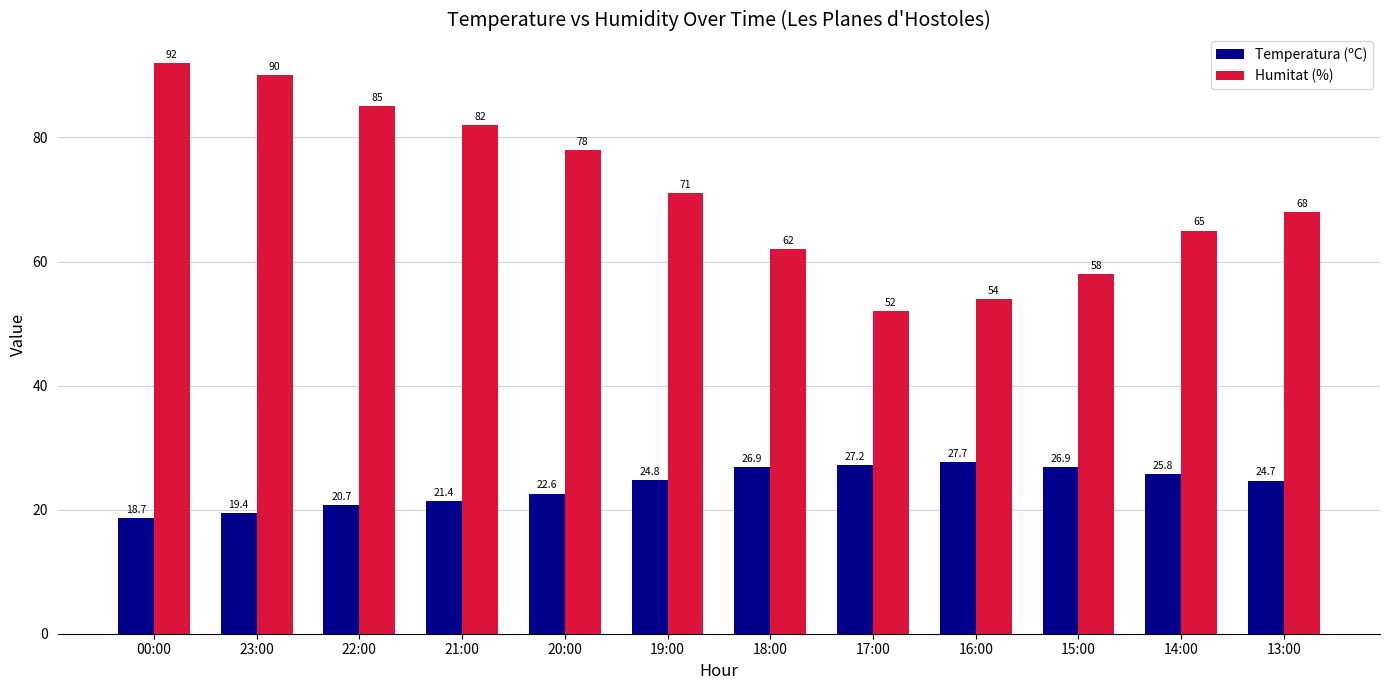

At how many categories does at least one series exceed 35?

12